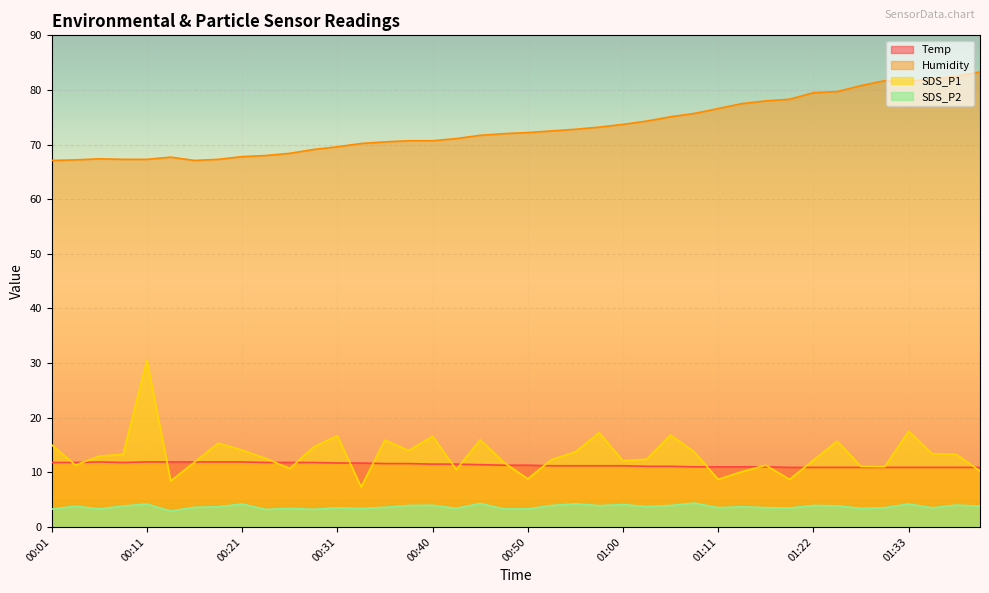

What is the total value across all series at 01:35?

109.8